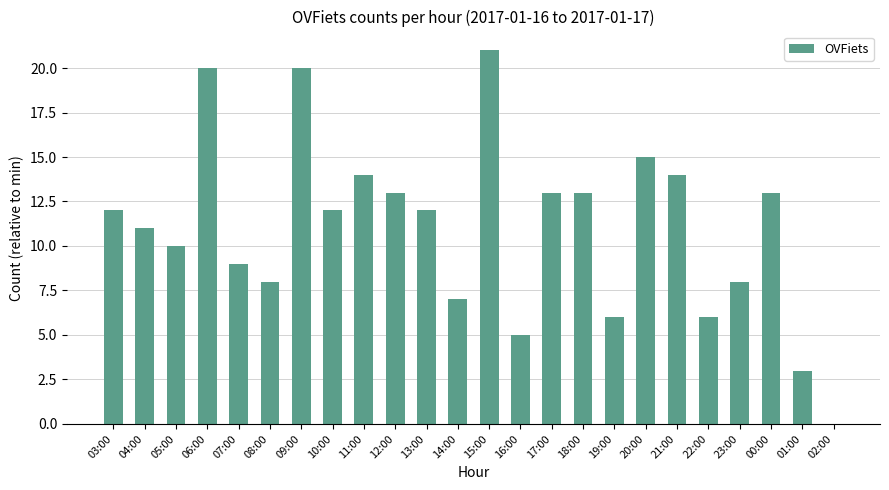

How many values are above zero?

23